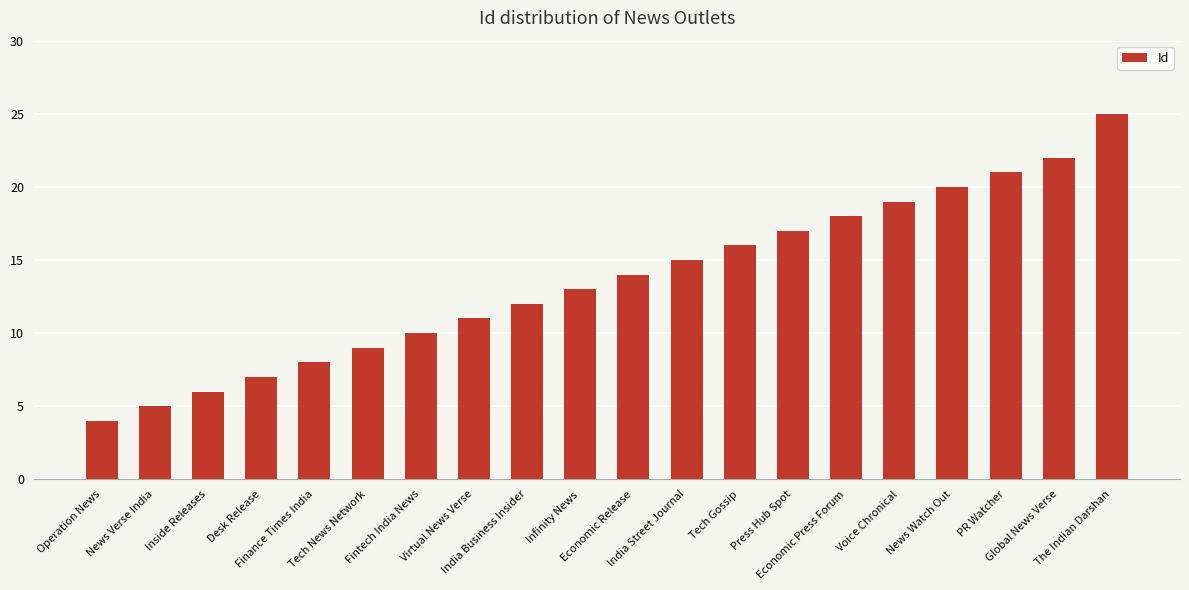

List the labels in order of value, smallest first.

Operation News, News Verse India, Inside Releases, Desk Release, Finance Times India, Tech News Network, Fintech India News, Virtual News Verse, India Business Insider, Infinity News, Economic Release, India Street Journal, Tech Gossip, Press Hub Spot, Economic Press Forum, Voice Chronical, News Watch Out, PR Watcher, Global News Verse, The Indian Darshan